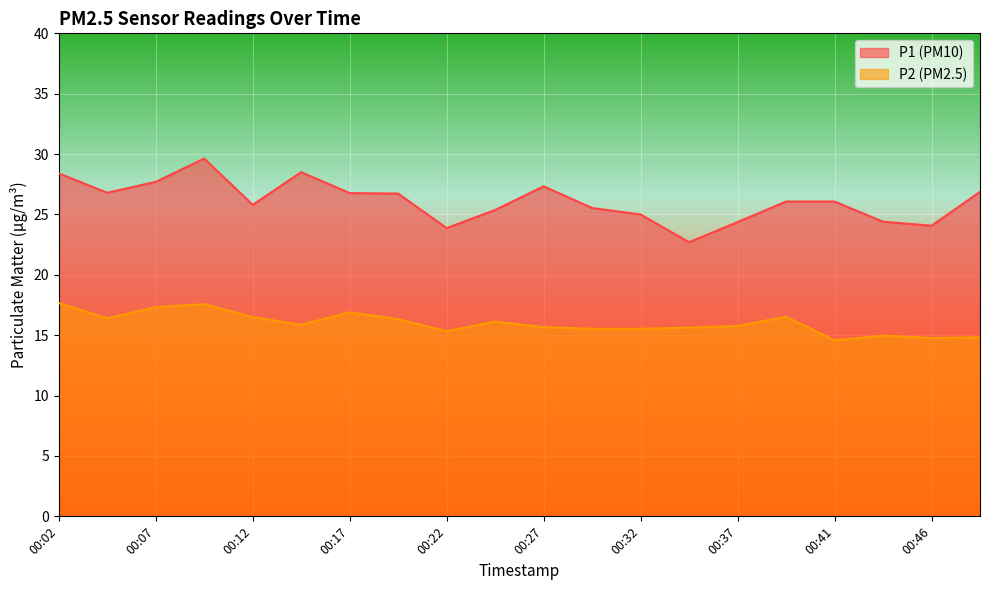

What is the difference between the second highest and minimum values in the P2 series?

3.0